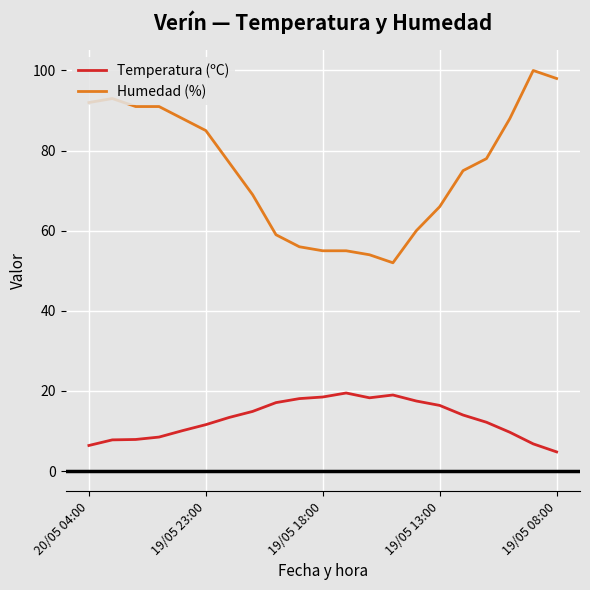

Is this an area chart (filled region under the line)?

No